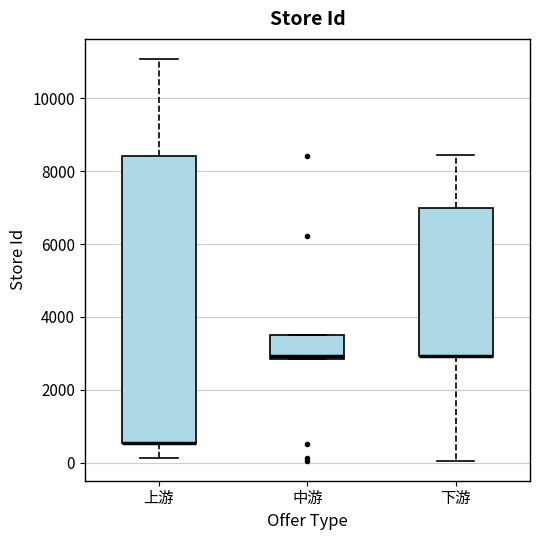

Reading left to right, read every box against the y-axis: the position of its median line, the range the box covers, and the ends of its whiskers. The values are not printed on the chart, so give them approximately, as read against the axis.

上游: median 600 (drawn on the box's lower edge), box 600 to 8400, whiskers 200 to 11000
中游: median 3000, box 2800 to 3400, whiskers 2800 to 3400
下游: median 3000 (drawn on the box's lower edge), box 3000 to 7000, whiskers 0 to 8400